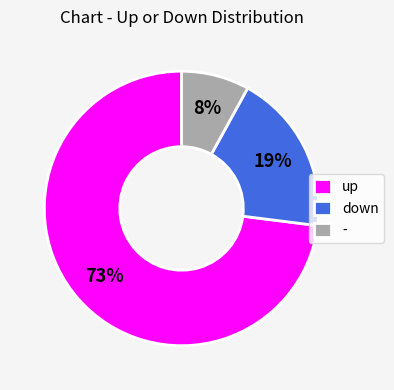

Which slice represents more than half of the pie?

up